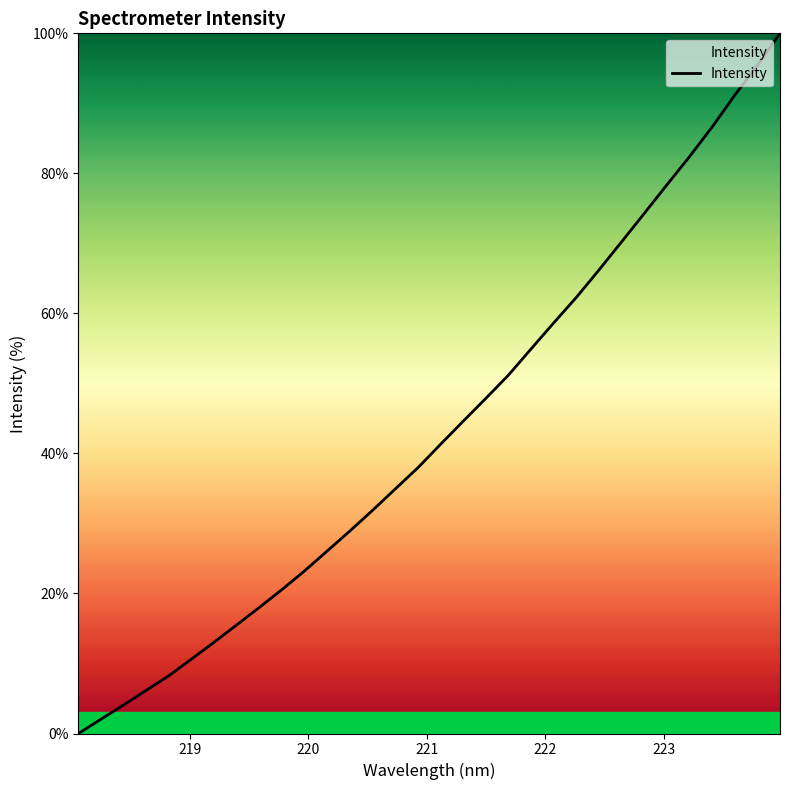

What is the greatest value displayed?

100.0